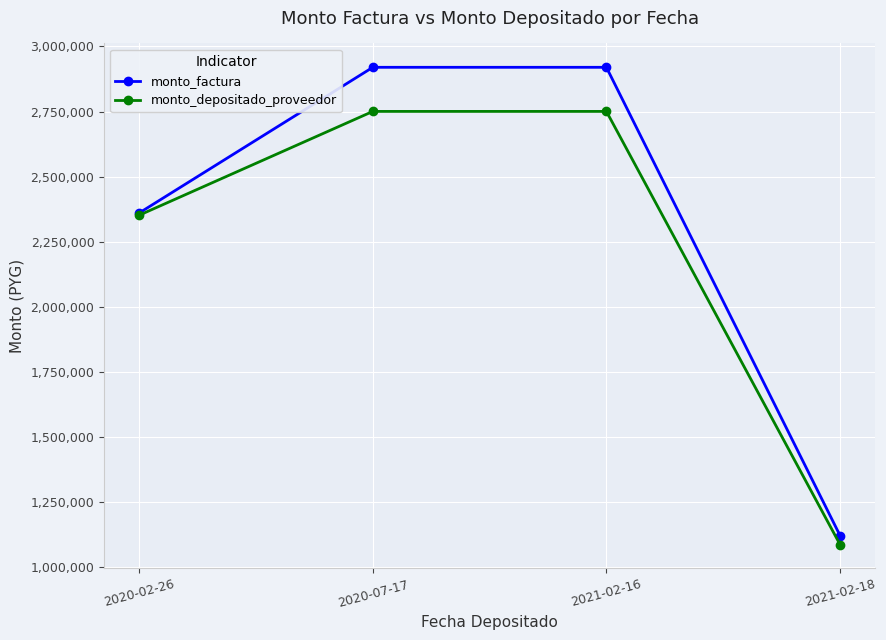

What is the approximate value of monto_factura at 2020-02-26?

2360000